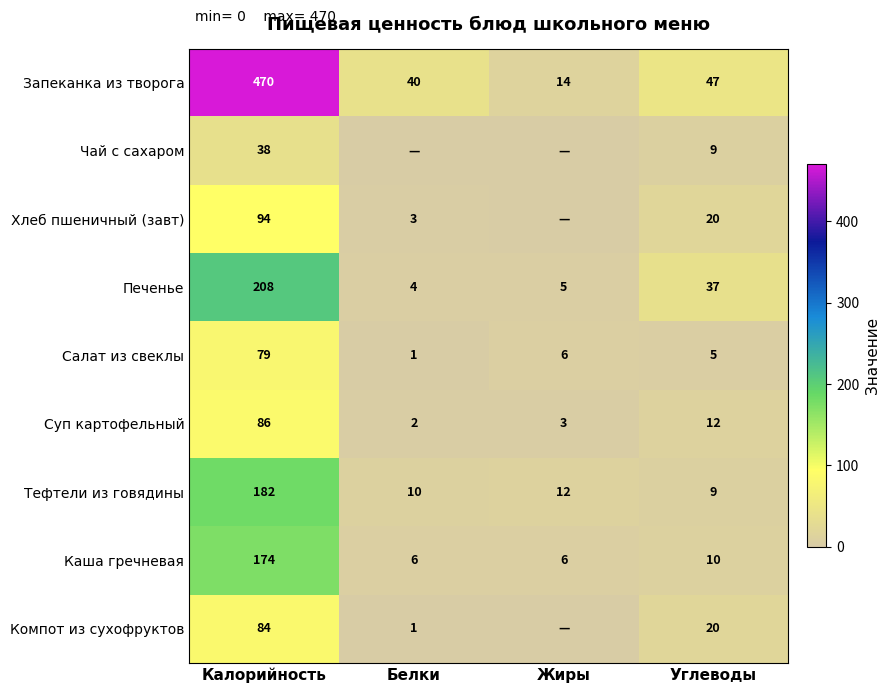

Which series changed the most between Калорийность and Углеводы?

Запеканка из творога